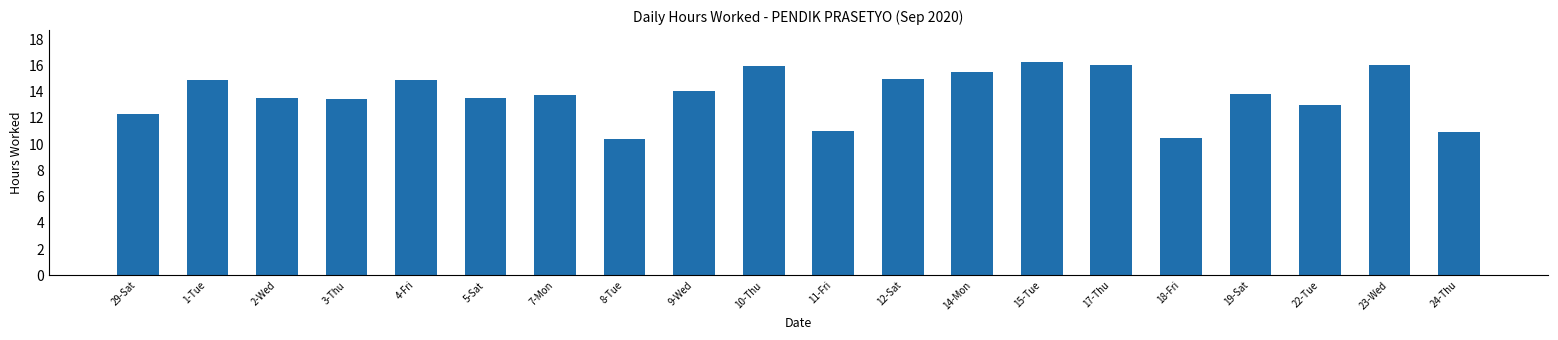

Are the bars grouped side by side (vs. stacked)?

No